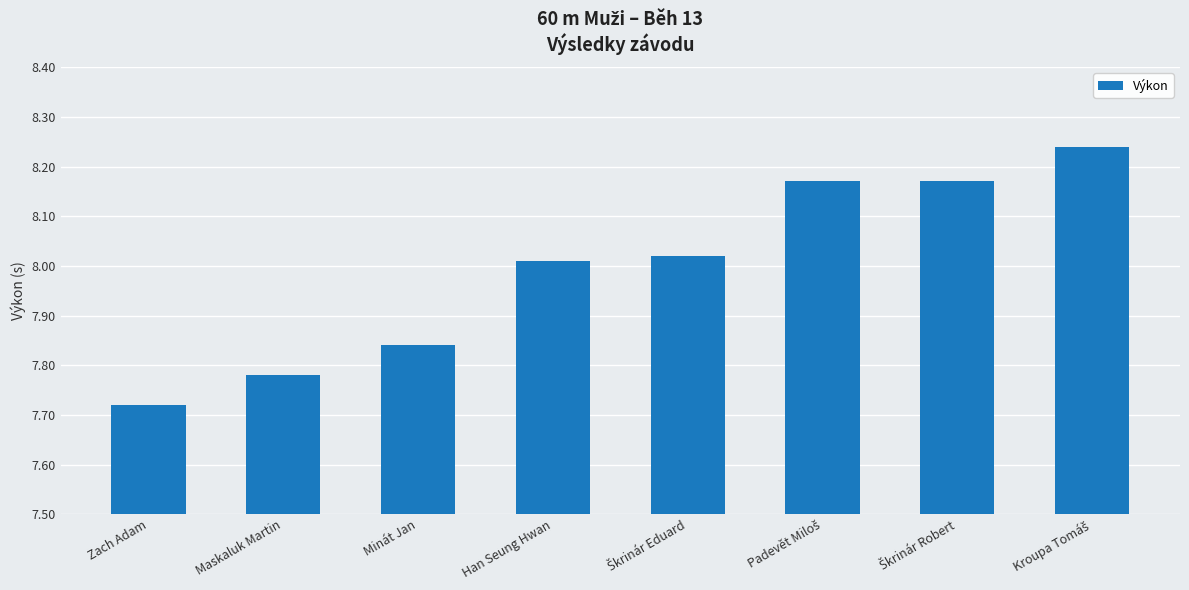

What is the ratio of the value at Zach Adam to the value at Minát Jan?

1.0